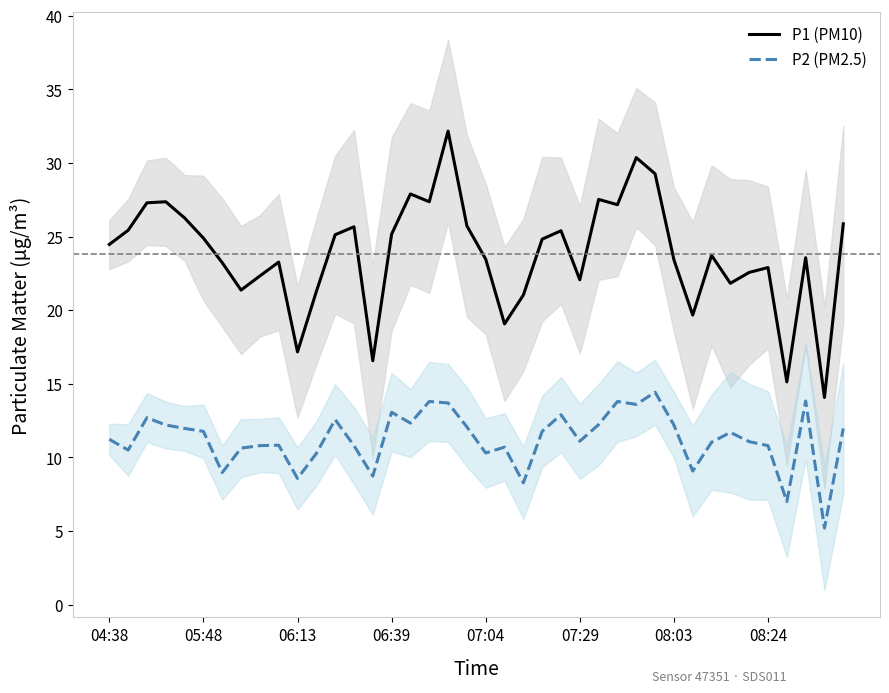

True or false: P2 (PM2.5) and P1 (PM10) cross at least once.

False